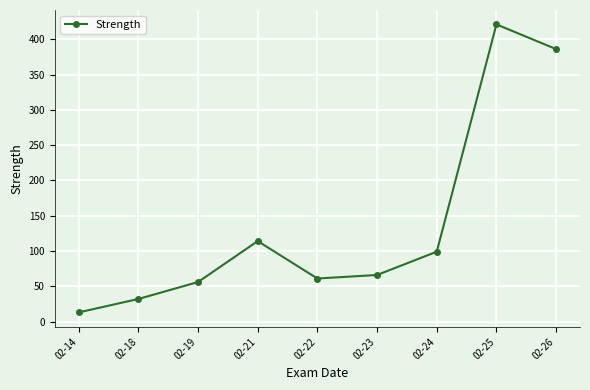

At which category does the data reach its first local peak?

02-21